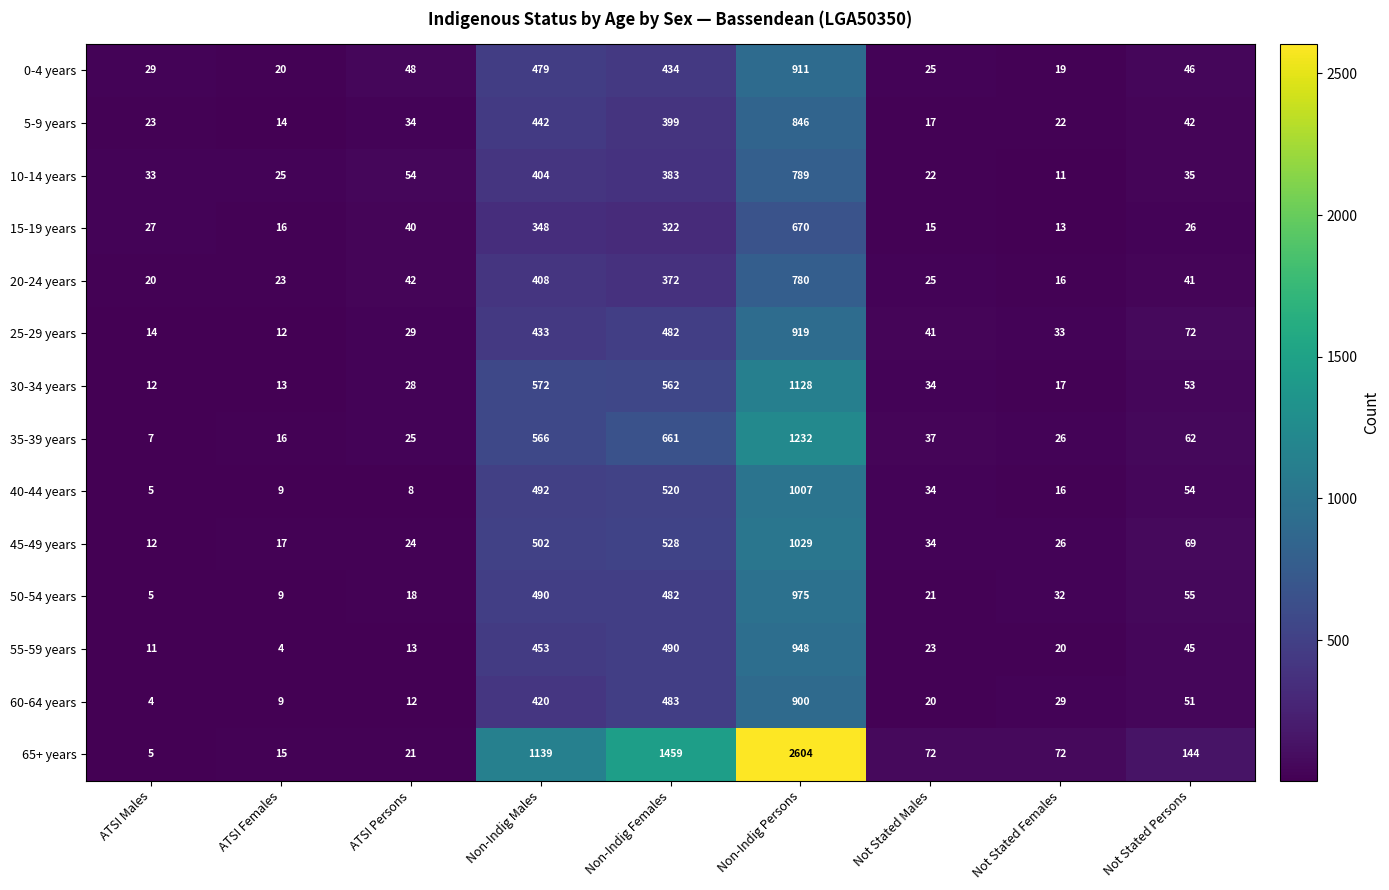

What is the sum of all 5-9 years values?

1839